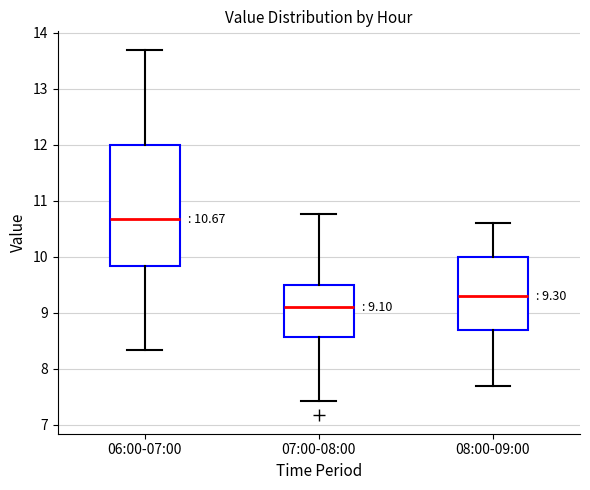

Which box has the lowest median line?

07:00-08:00